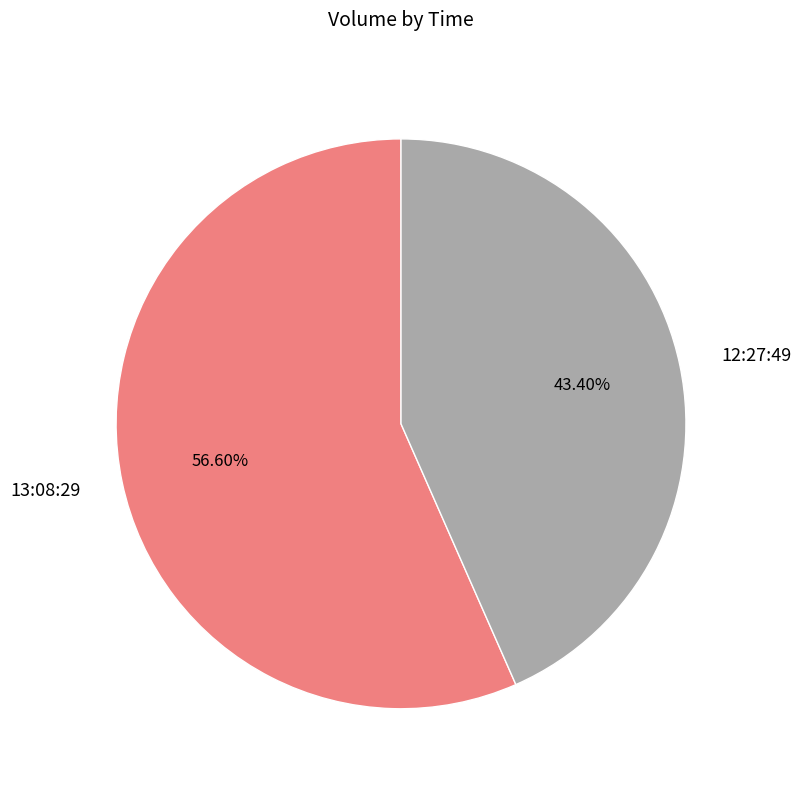

Which slice is the smallest?

12:27:49